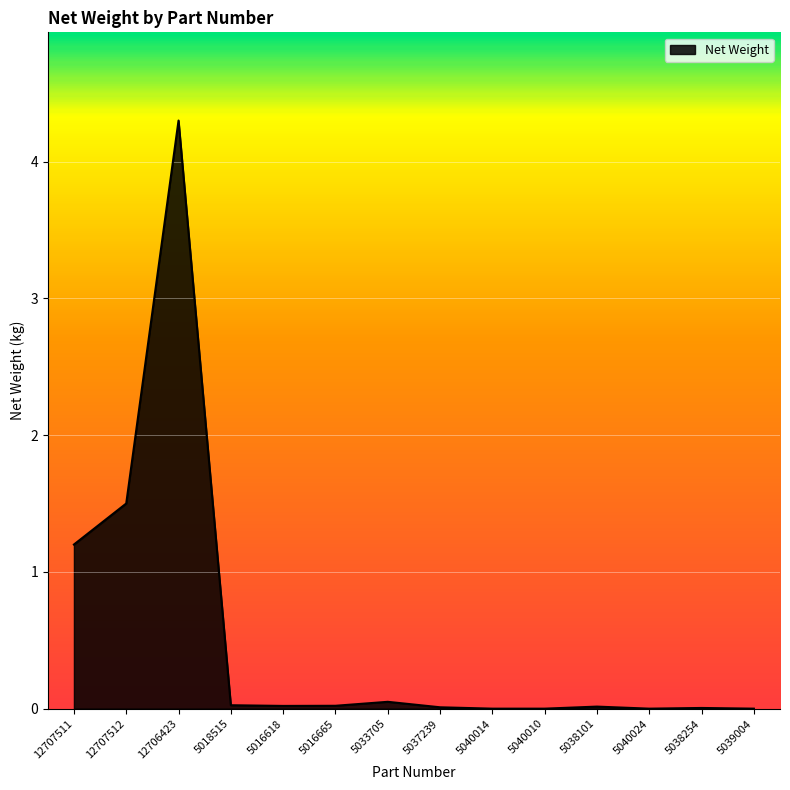

How many series are shown in this chart?

1